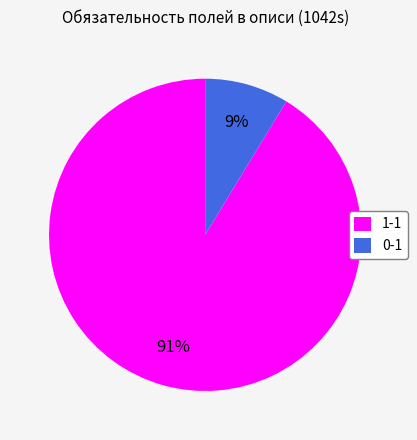

How many slices are in this pie chart?

2